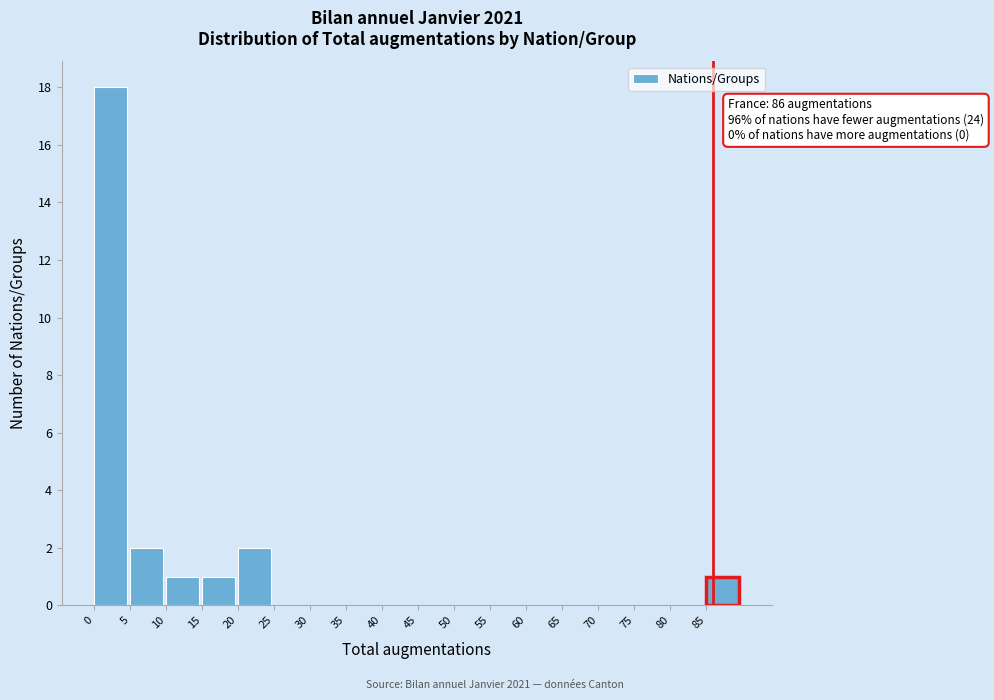

Which range on the x-axis has the tallest bar?

0 to 5